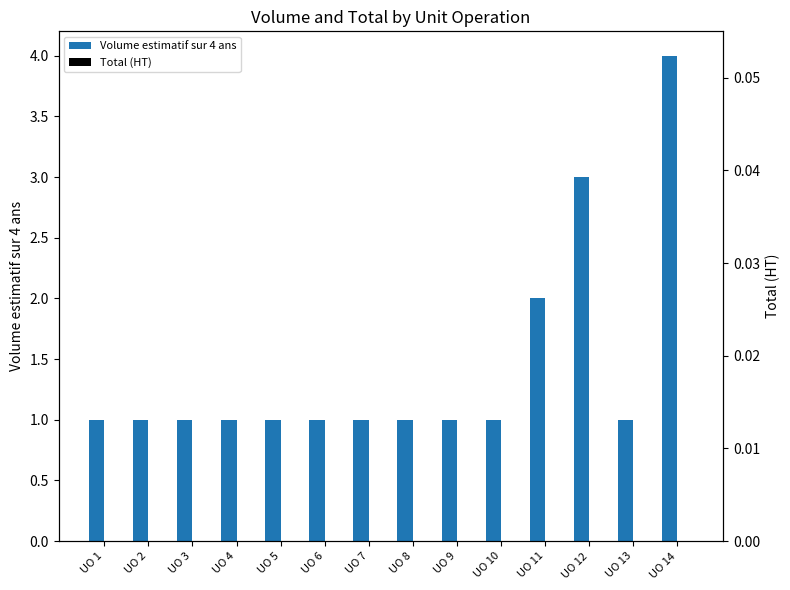

What value does the Volume estimatif sur 4 ans series have at UO 3?

1